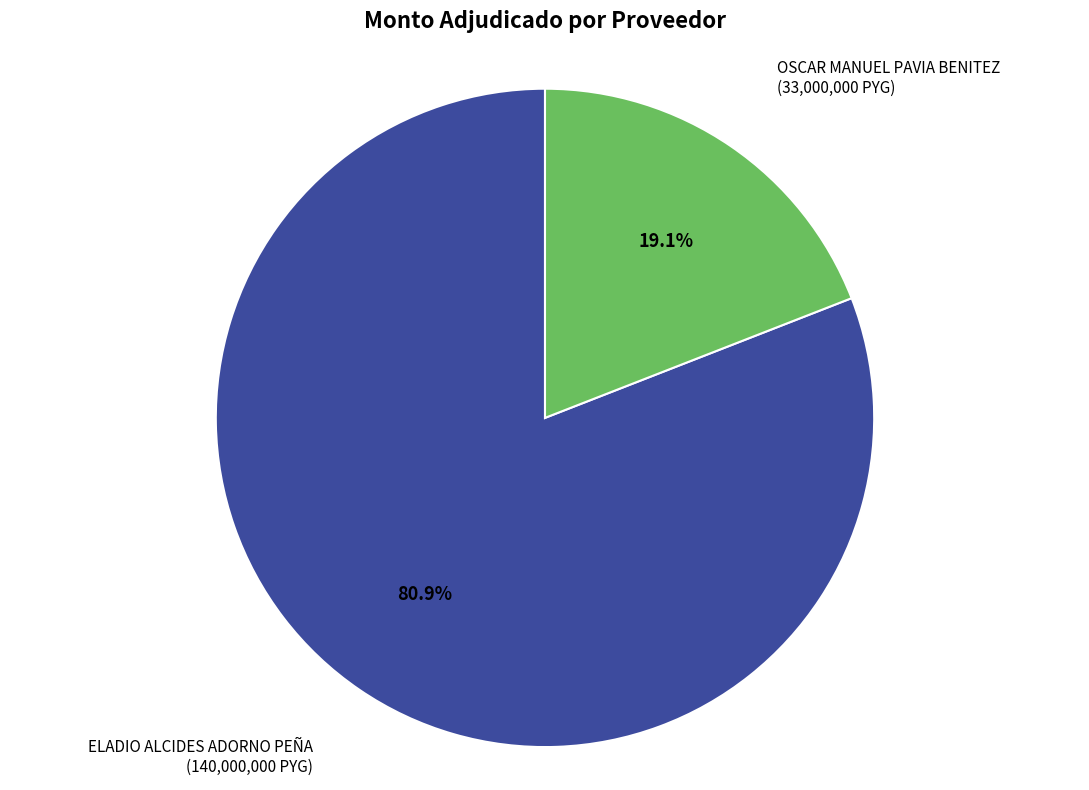

Which slice is the smallest?

OSCAR MANUEL PAVIA BENITEZ